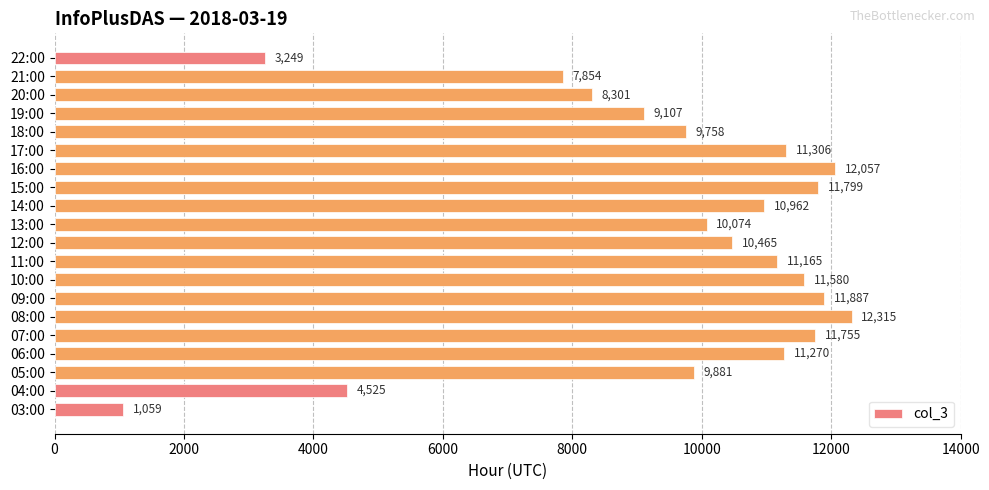

Are the bars grouped side by side (vs. stacked)?

No